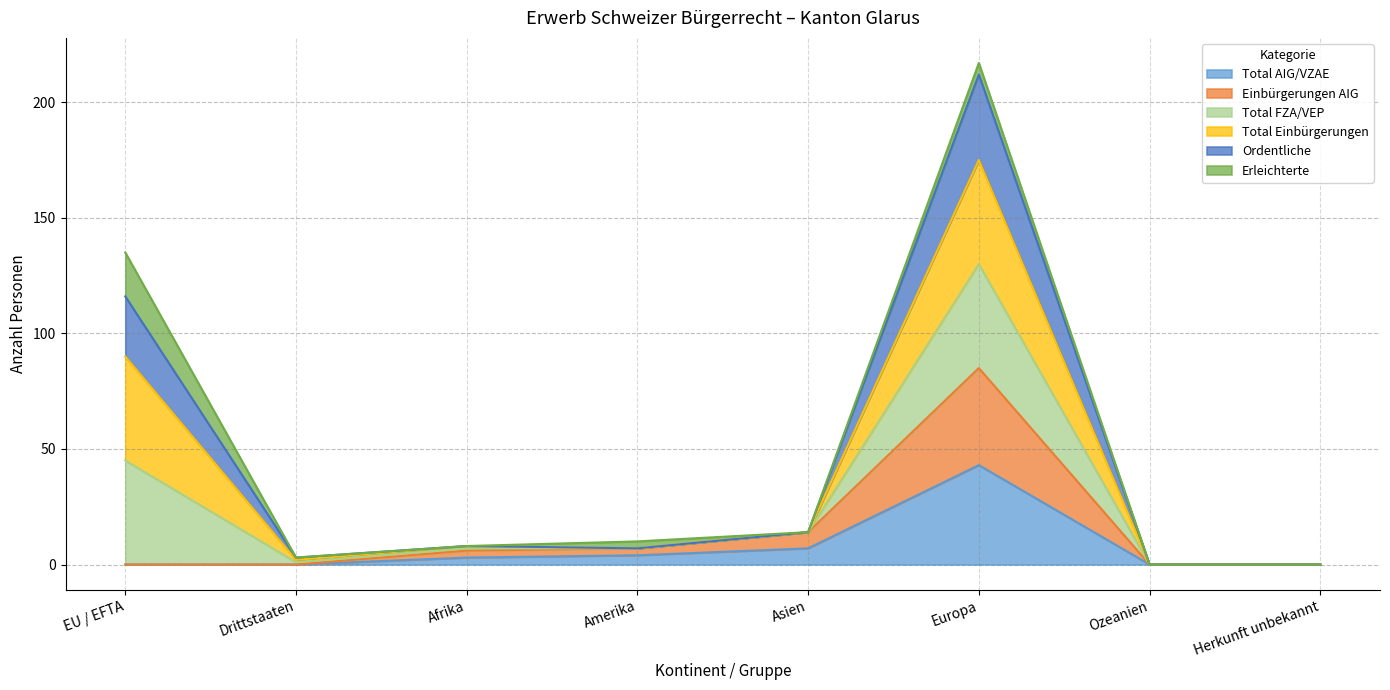

True or false: Einbürgerungen AIG and Total AIG/VZAE intersect in this chart.

False